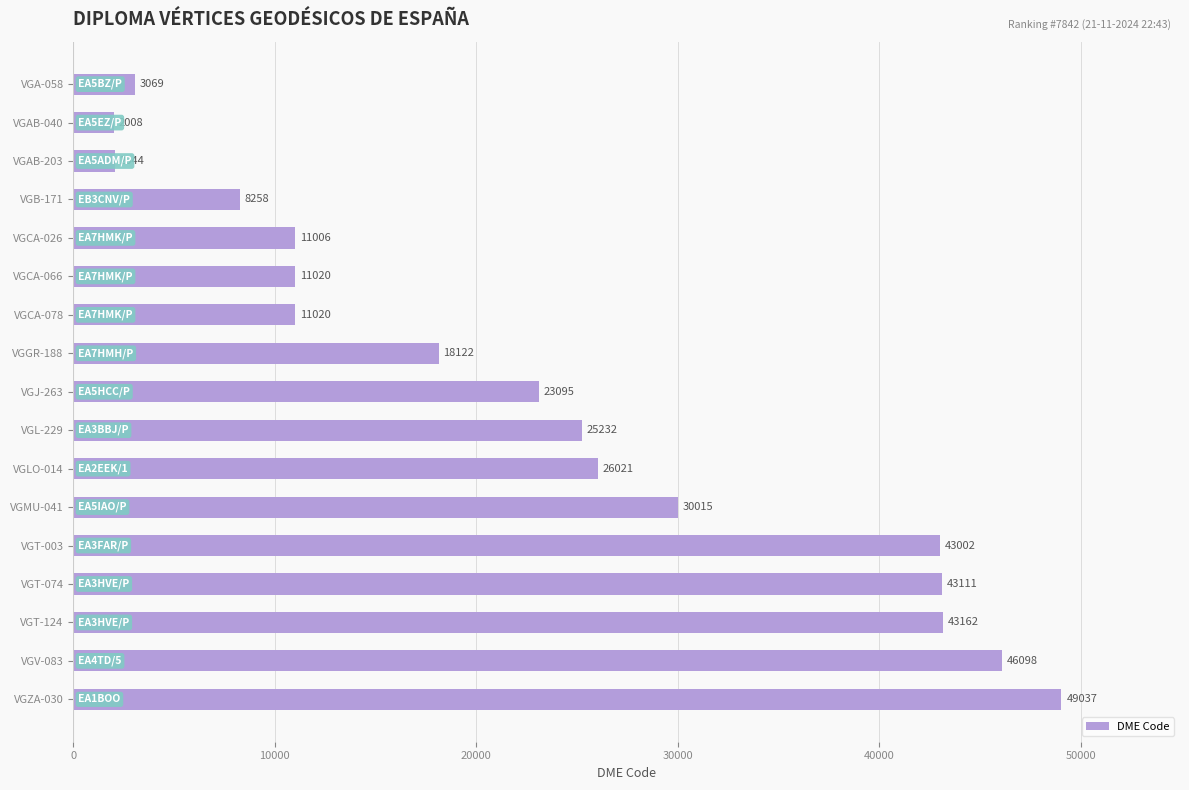

Where is the data nearest to the value 25522?

VGL-229